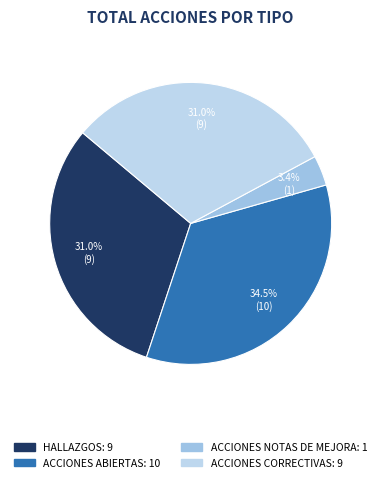

How many segments does this pie chart have?

4